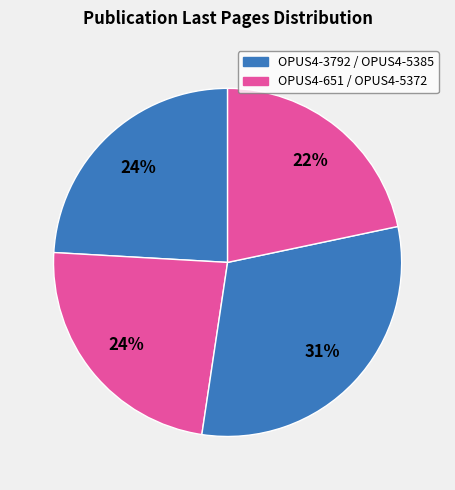

How many slices are in this pie chart?

4